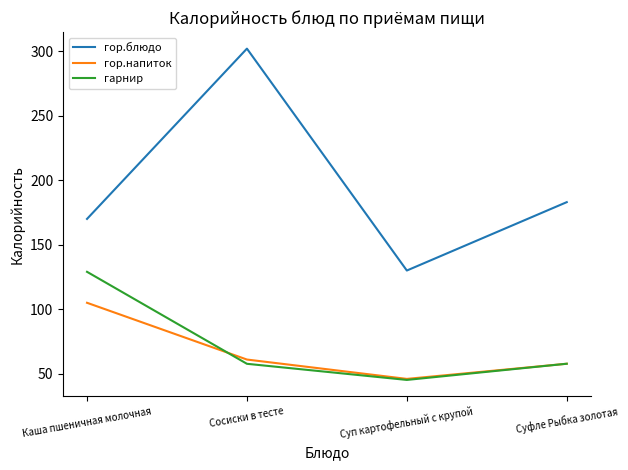

Is it true that гор.блюдо equals 180.1 at Сосиски в тесте?

False